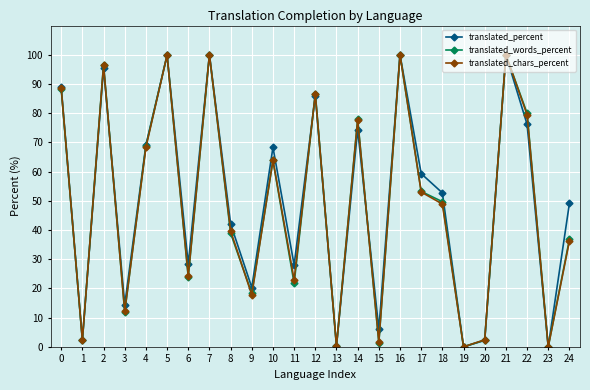

What is the sum of all translated_chars_percent values?

1222.3